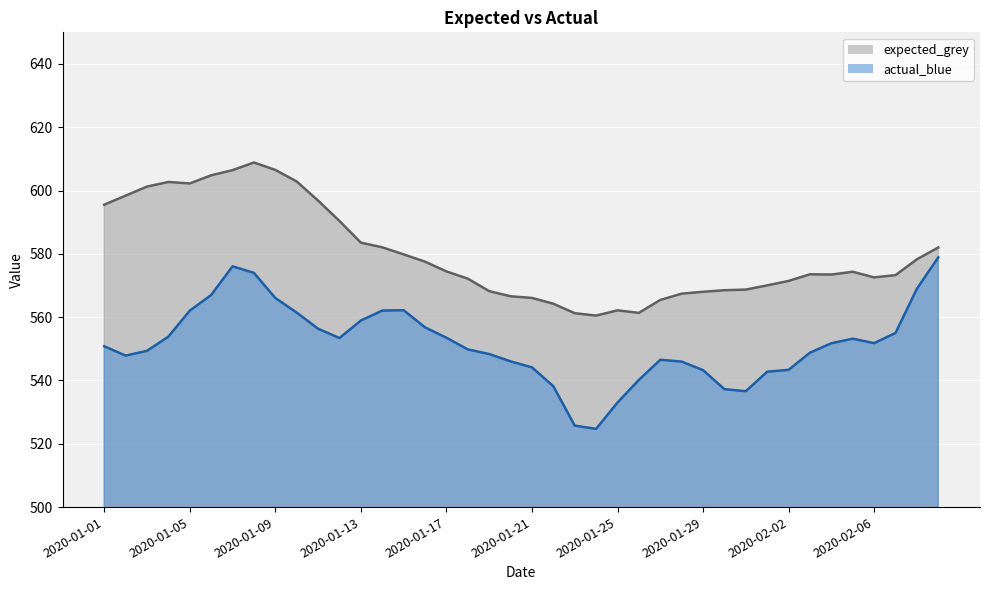

Where does the actual_blue series first go above 551?

2020-01-04